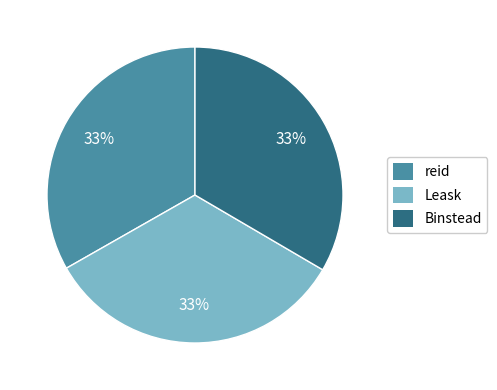

Does any single category account for the majority?

No